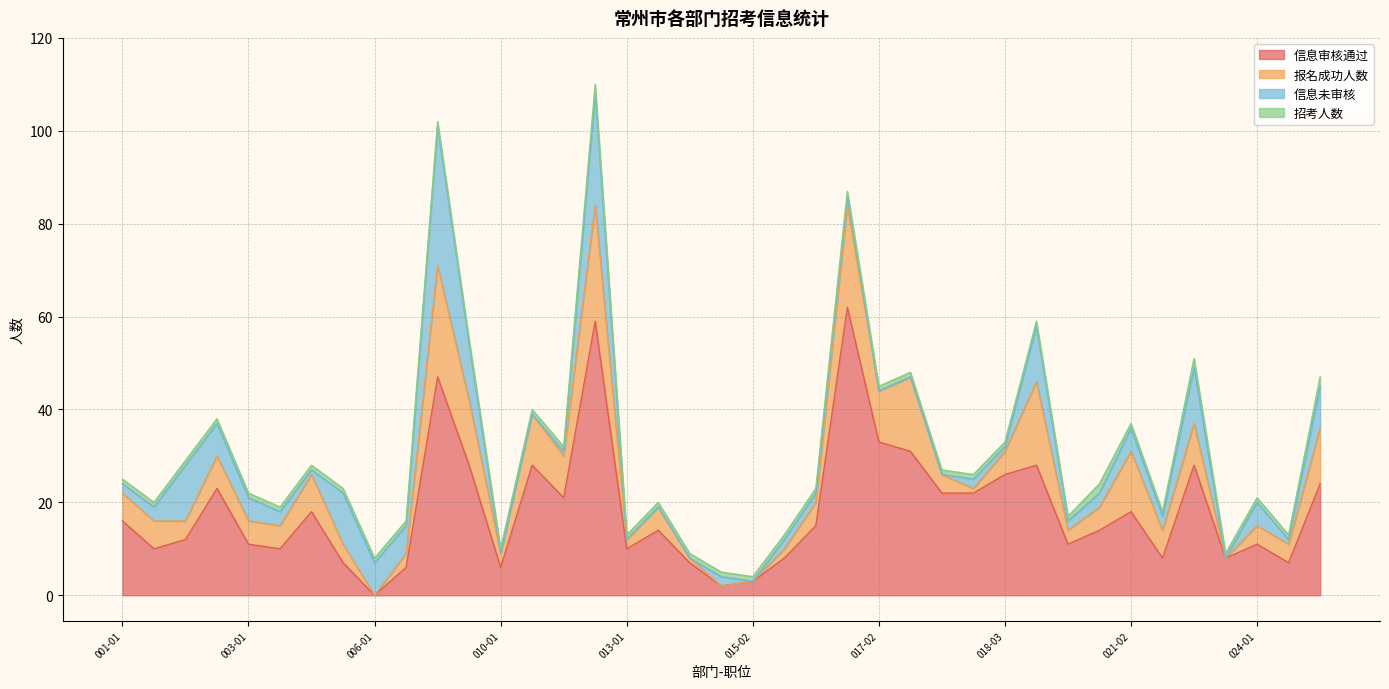

What is the difference between the second highest and minimum values in the 招考人数 series?

1